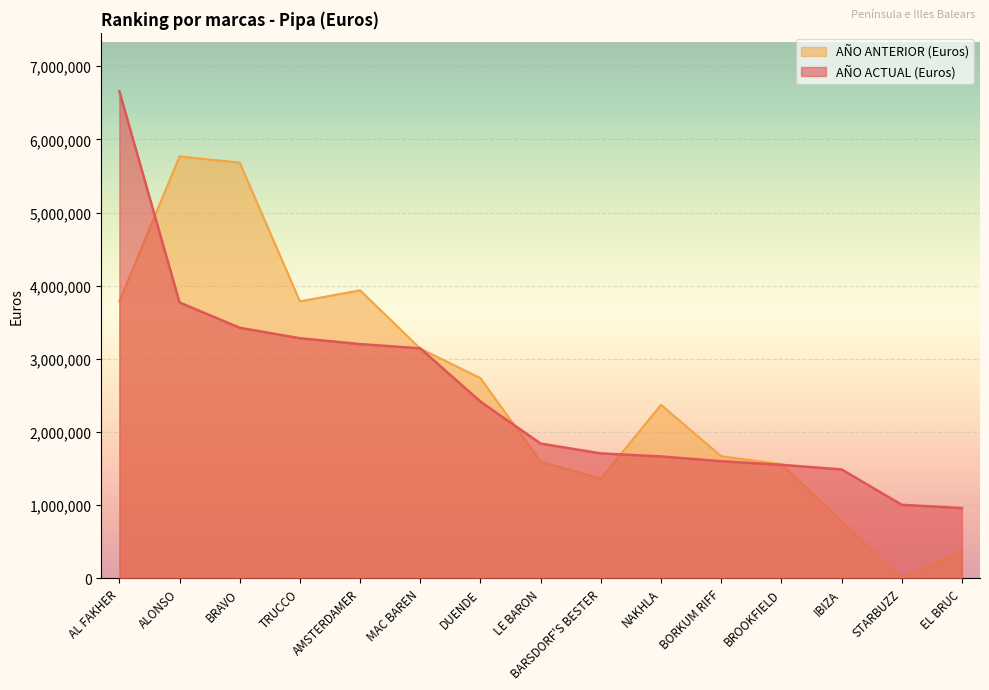

What are all the series names shown in the legend?

AÑO ANTERIOR (Euros), AÑO ACTUAL (Euros)